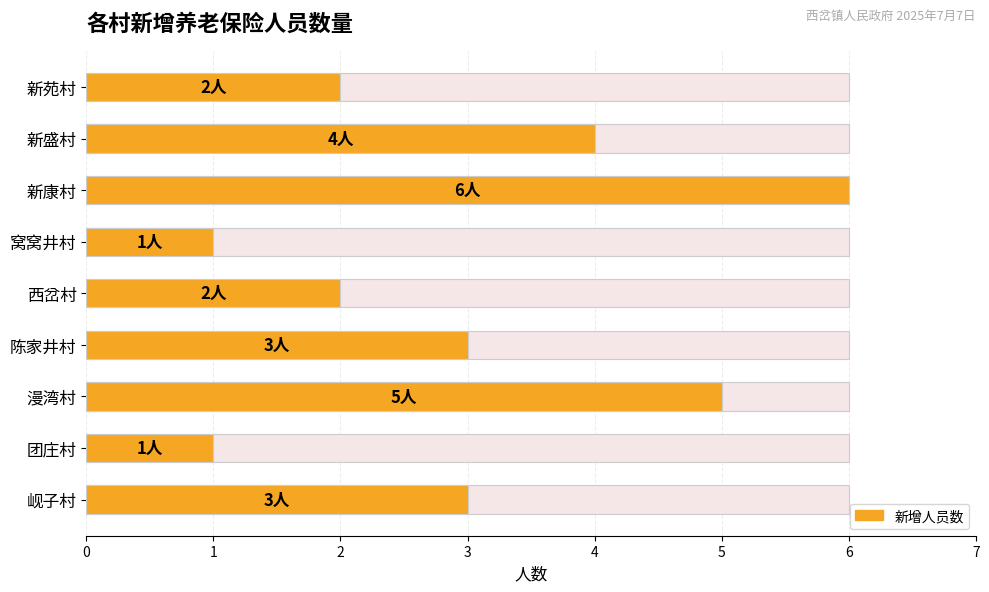

How many series are shown in this chart?

1